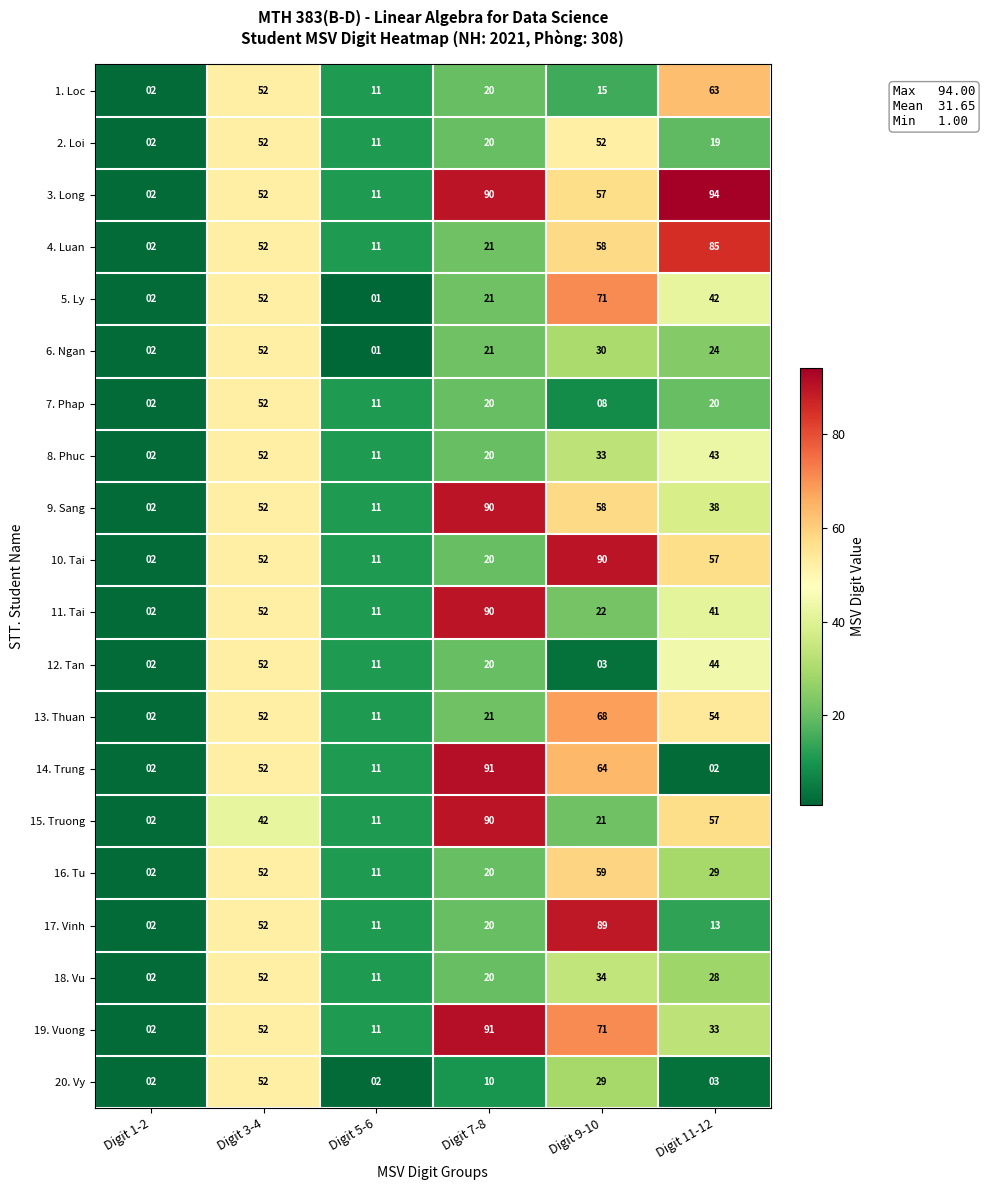

Which series has the largest total across all categories?

3. Long